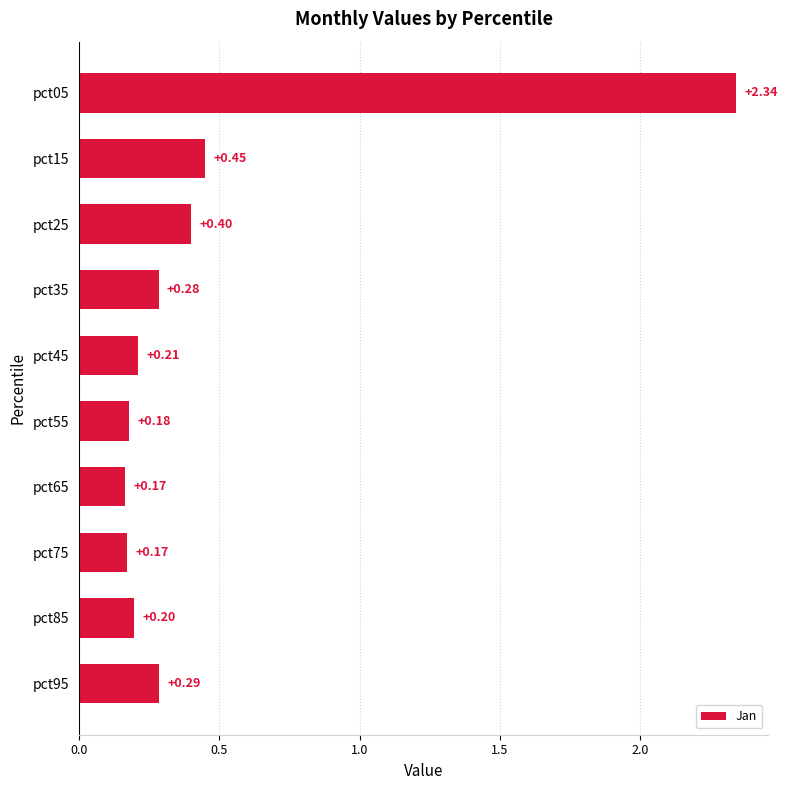

Between pct75 and pct55, which is larger?

pct55